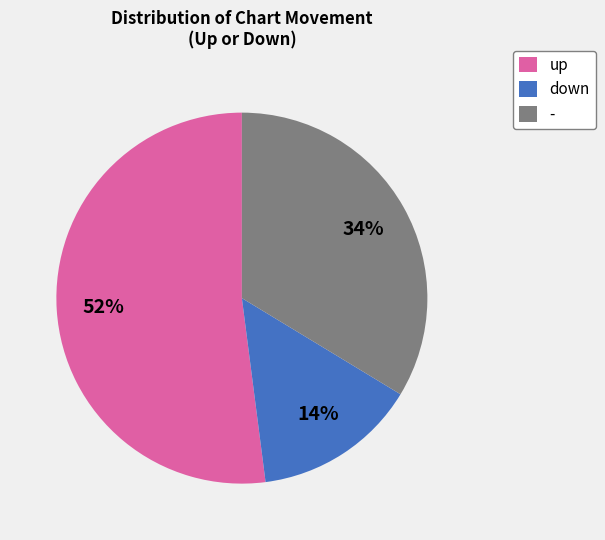

Is there any slice that represents more than half of the pie?

Yes